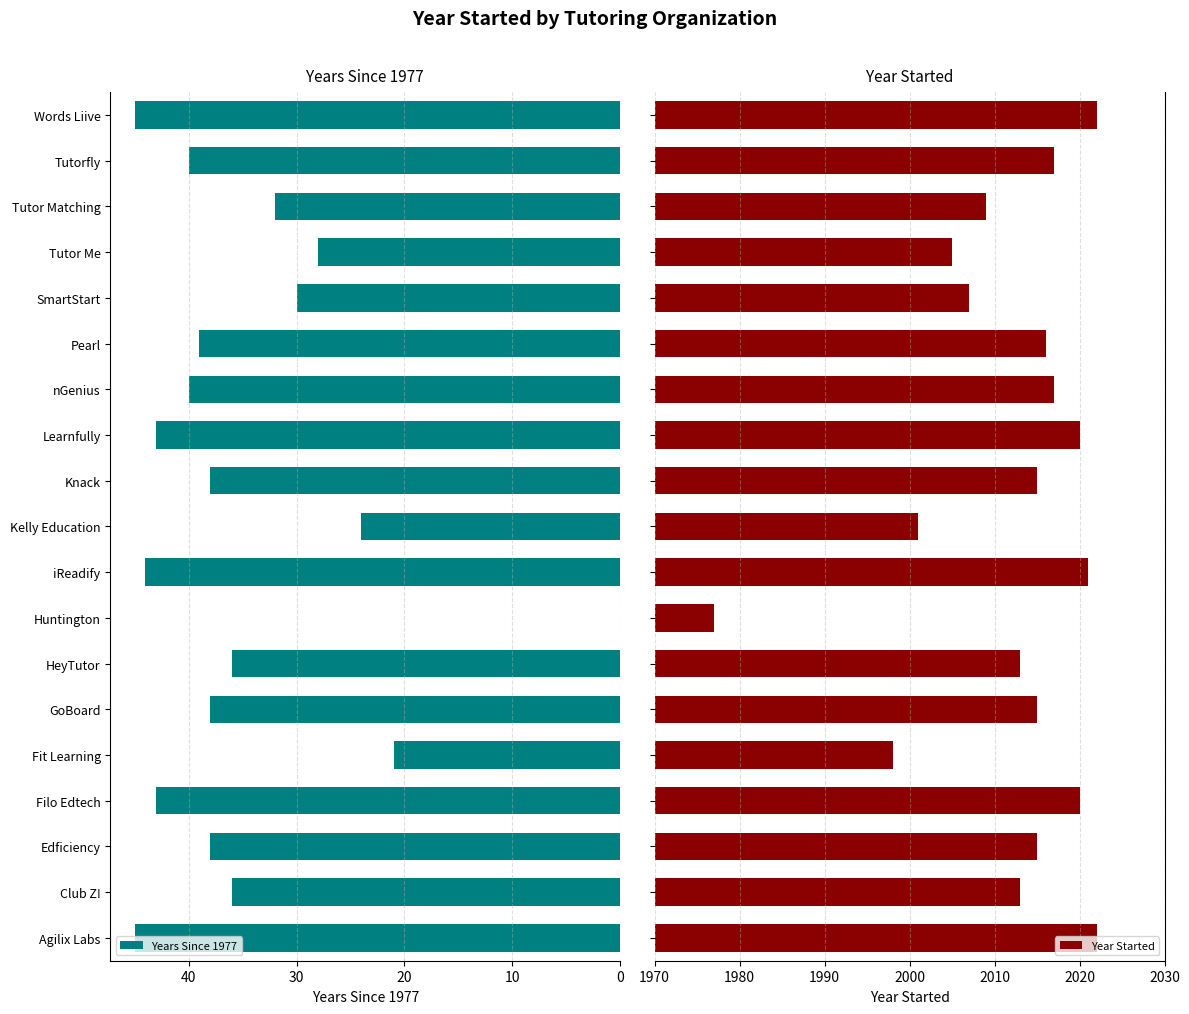

What is the sum of the Years Since 1977 values at nGenius and Filo Edtech?

83